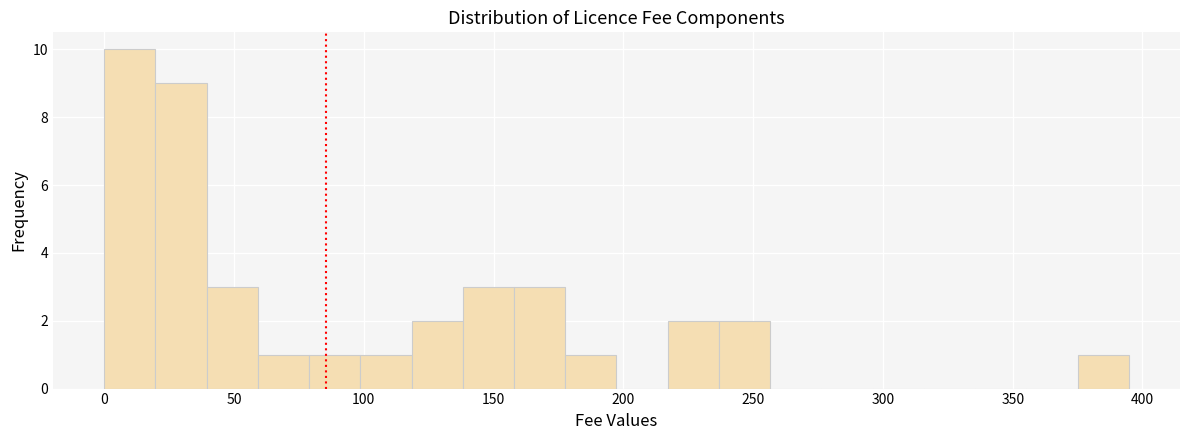

Around what value on the x-axis is the tallest bar? Give the approximate position of its centre, as read against the axis.

10